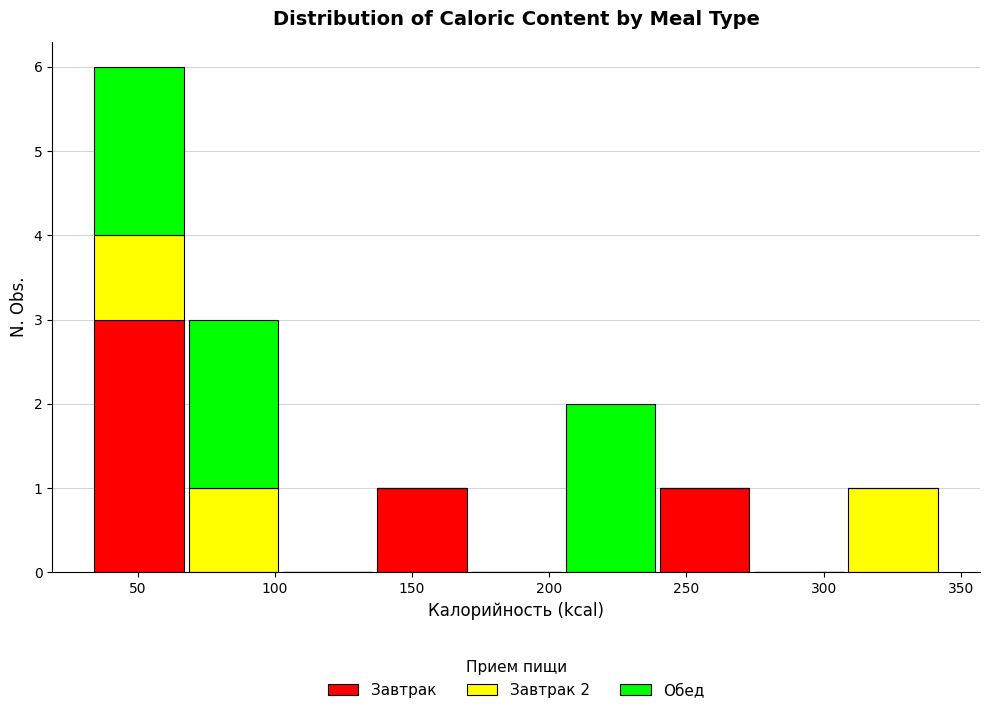

Which range on the x-axis has the tallest stacked bar (by total height)?

35 to 70